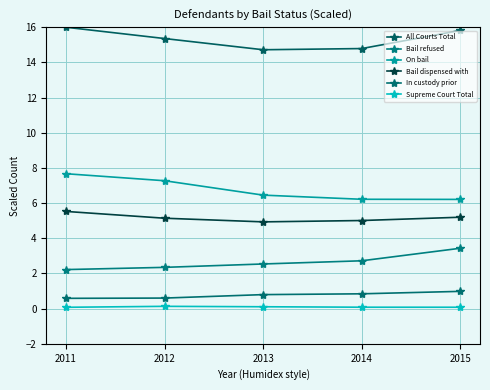

Is it true that Bail dispensed with equals 5.0 at 2014?

True